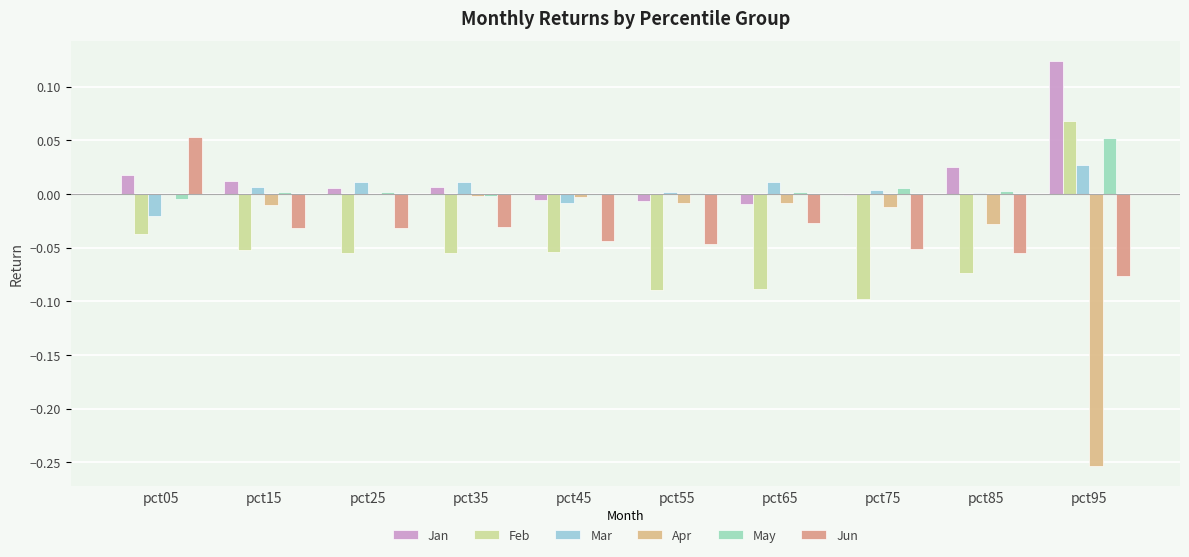

Is it true that Feb equals -0.1 at pct85?

False